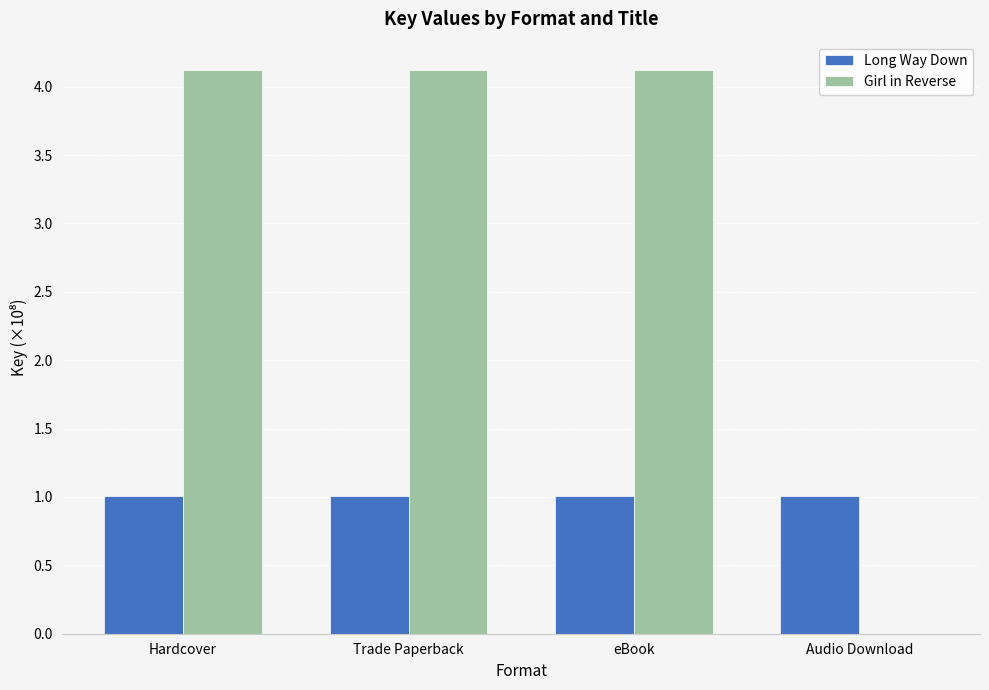

Reading left to right, transcribe all the data shown in this chart.

Long Way Down: 1.0	1.0	1.0	1.0
Girl in Reverse: 4.1	4.1	4.1	0.0